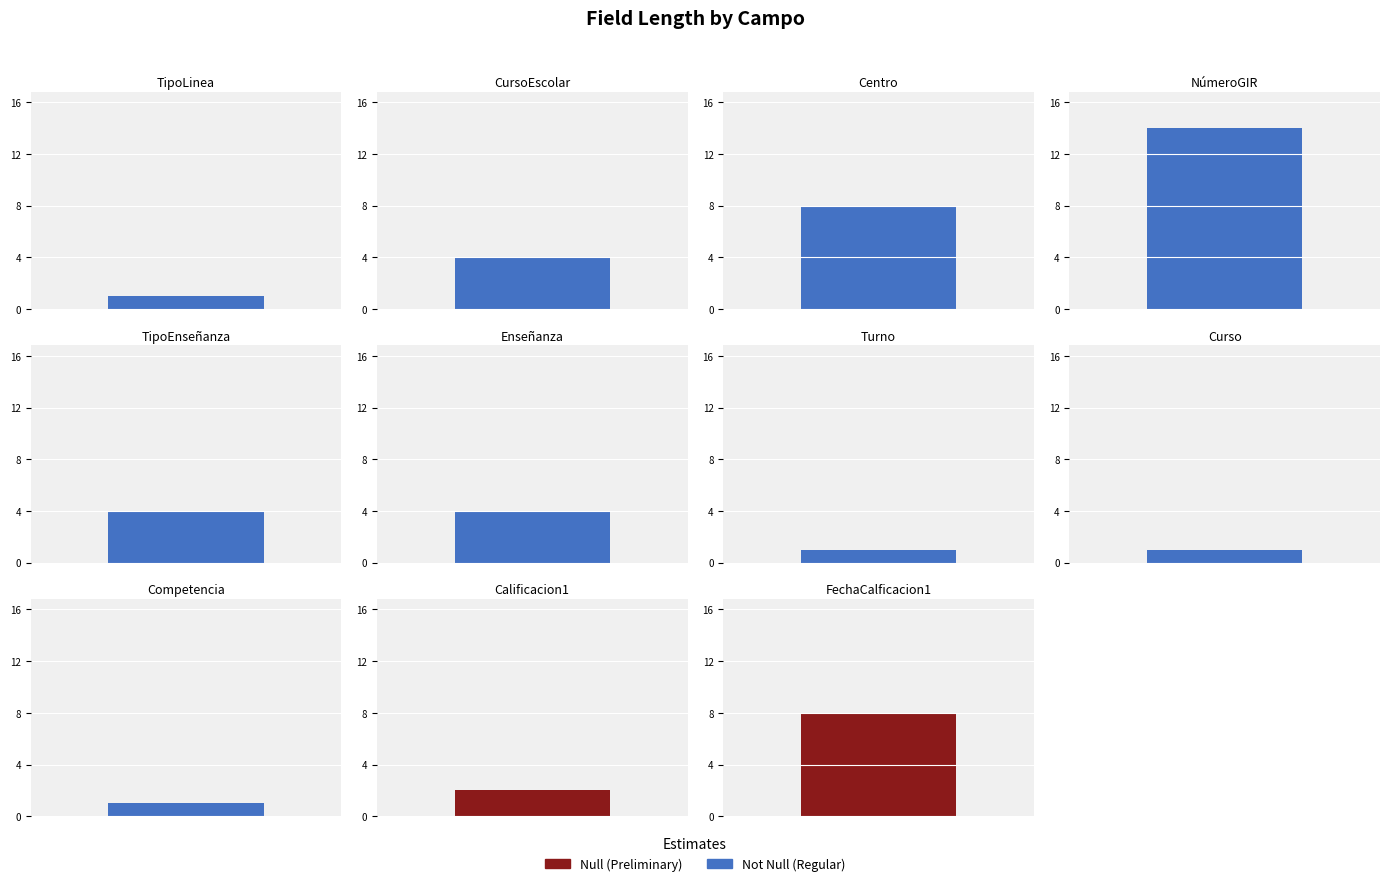

What is the sum of all values?

48